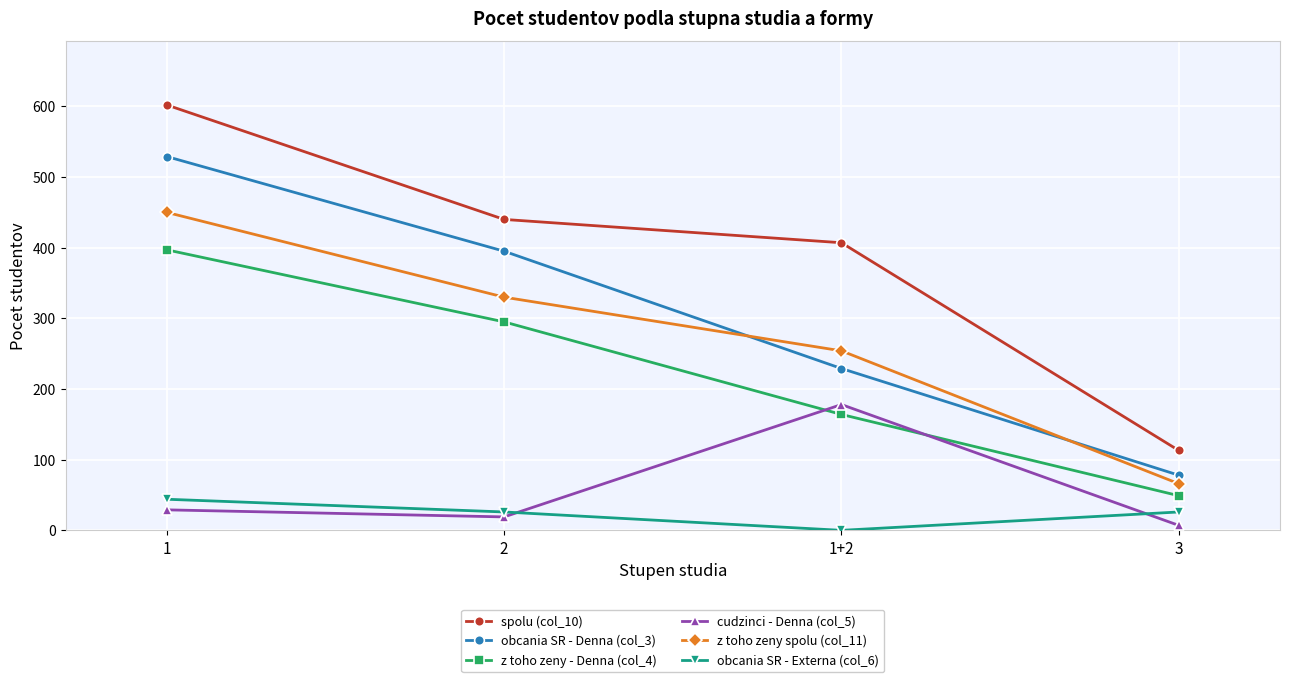

What is the lowest value of the obcania SR - Denna (col_3) series?

78